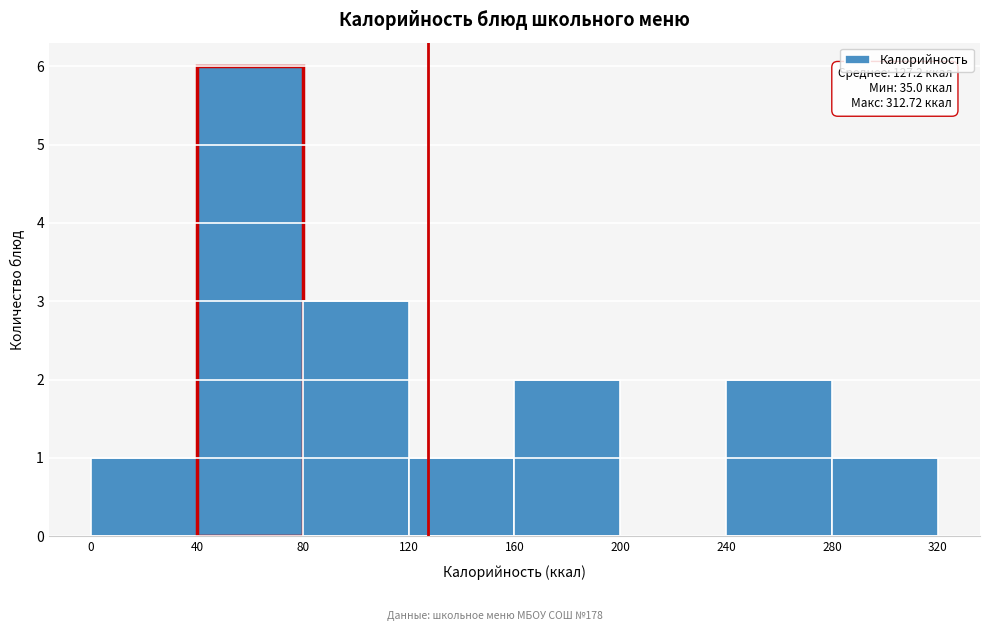

Which range on the x-axis has the tallest bar?

40 to 80